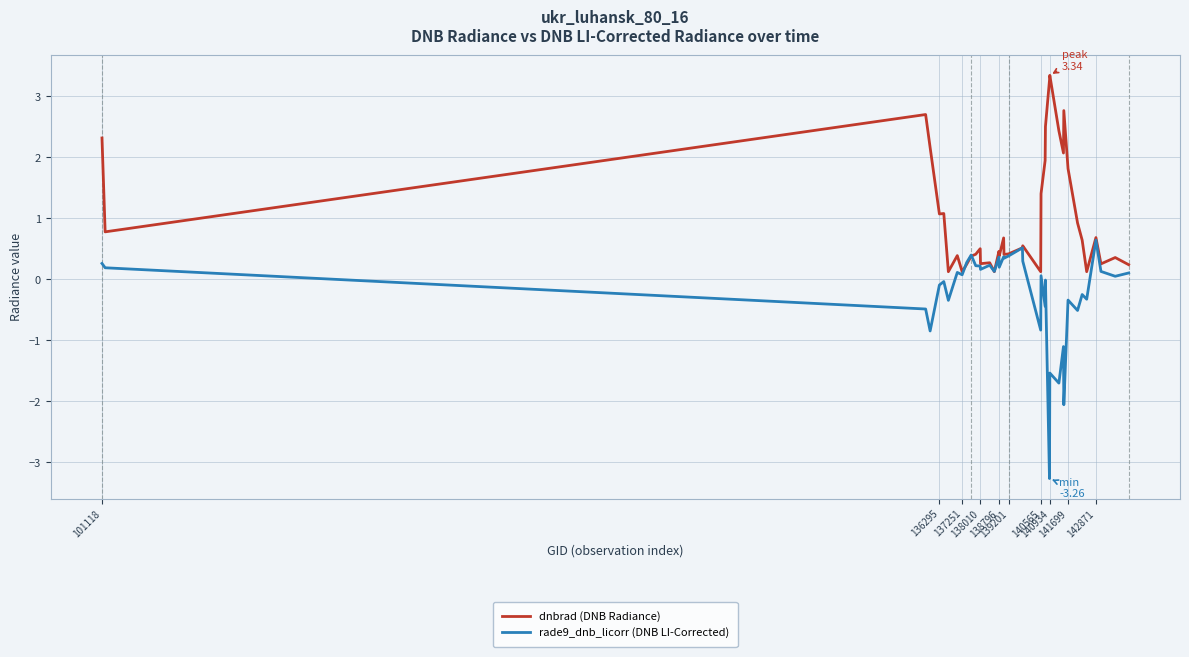

What is the smallest value displayed?

-3.3